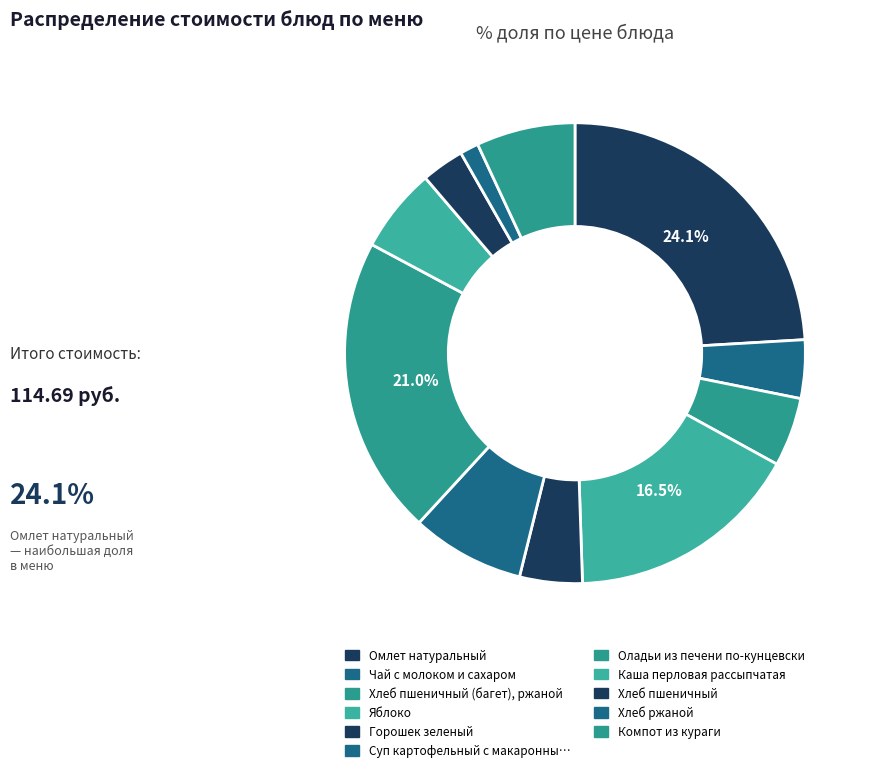

What is the largest slice in the pie chart?

Омлет натуральный